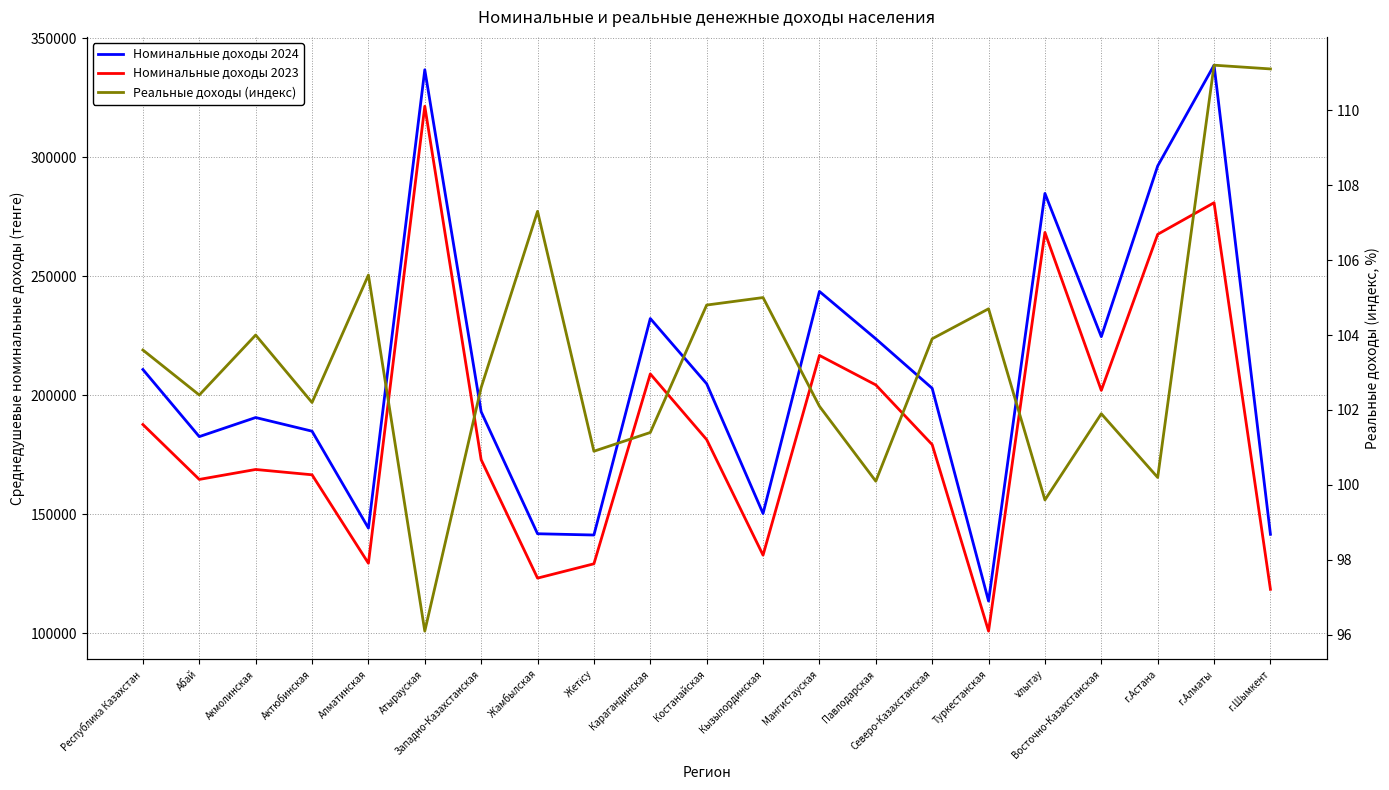

Reading left to right, transcribe all the data shown in this chart.

Номинальные доходы 2024: 210840.0	182647.0	190666.0	184934.0	144226.0	336743.0	193094.0	141853.0	141318.0	232251.0	204853.0	150358.0	243627.0	223731.0	202941.0	113566.0	284793.0	224625.0	296337.0	338663.0	141625.0
Номинальные доходы 2023: 187731.0	164671.0	168849.0	166617.0	129457.0	321403.0	172955.0	123212.0	129232.0	208983.0	181393.0	132857.0	216760.0	204365.0	179282.0	100953.0	268410.0	202066.0	267622.0	280902.0	118504.0
Реальные доходы (индекс): 103.6	102.4	104.0	102.2	105.6	96.1	102.6	107.3	100.9	101.4	104.8	105.0	102.1	100.1	103.9	104.7	99.6	101.9	100.2	111.2	111.1